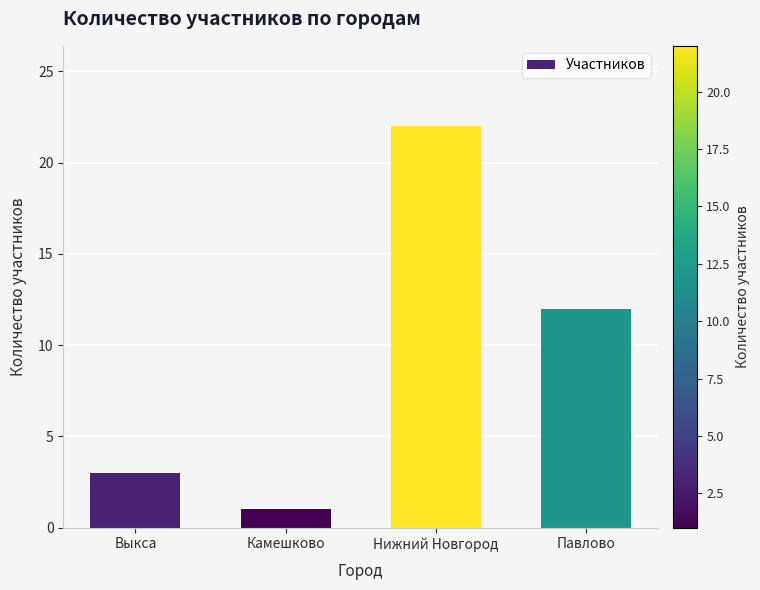

Is it true that the value at Выкса is 5?

False